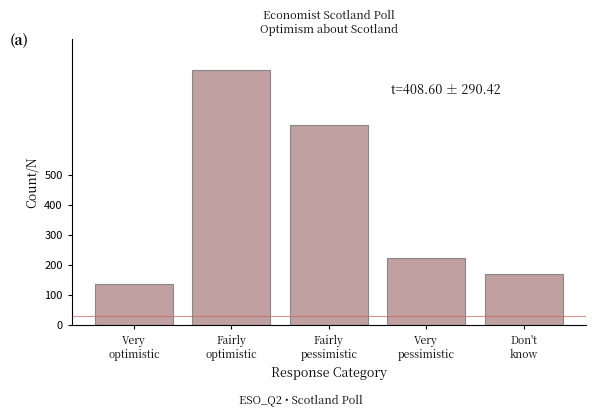

Reading right to left, transcribe all the data shown in this chart.

171	224	664	847	137